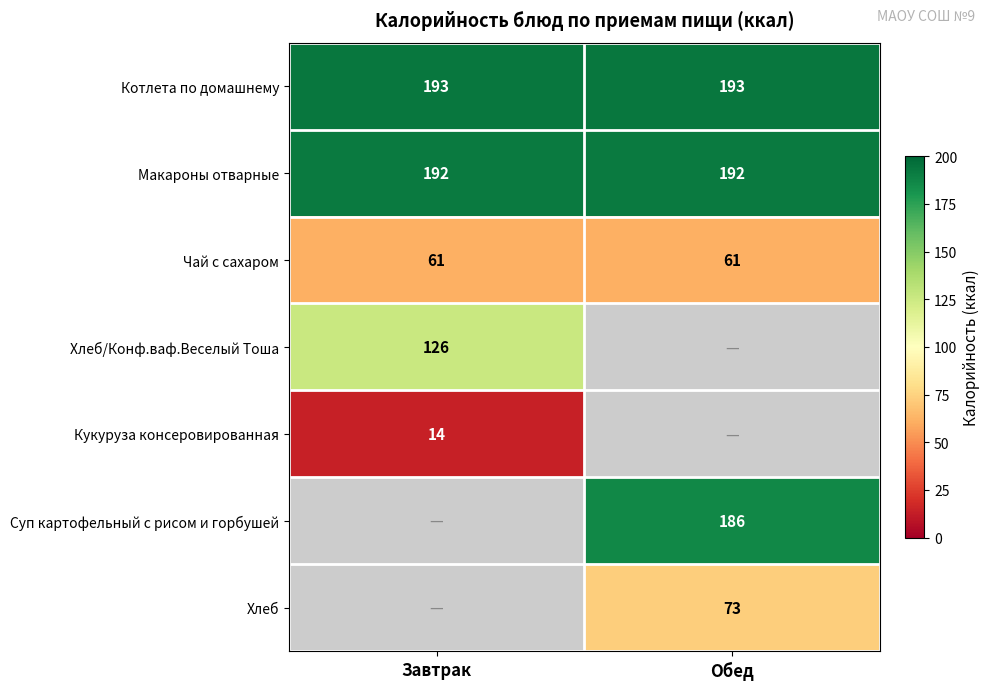

At how many categories does at least one series exceed 149?

2